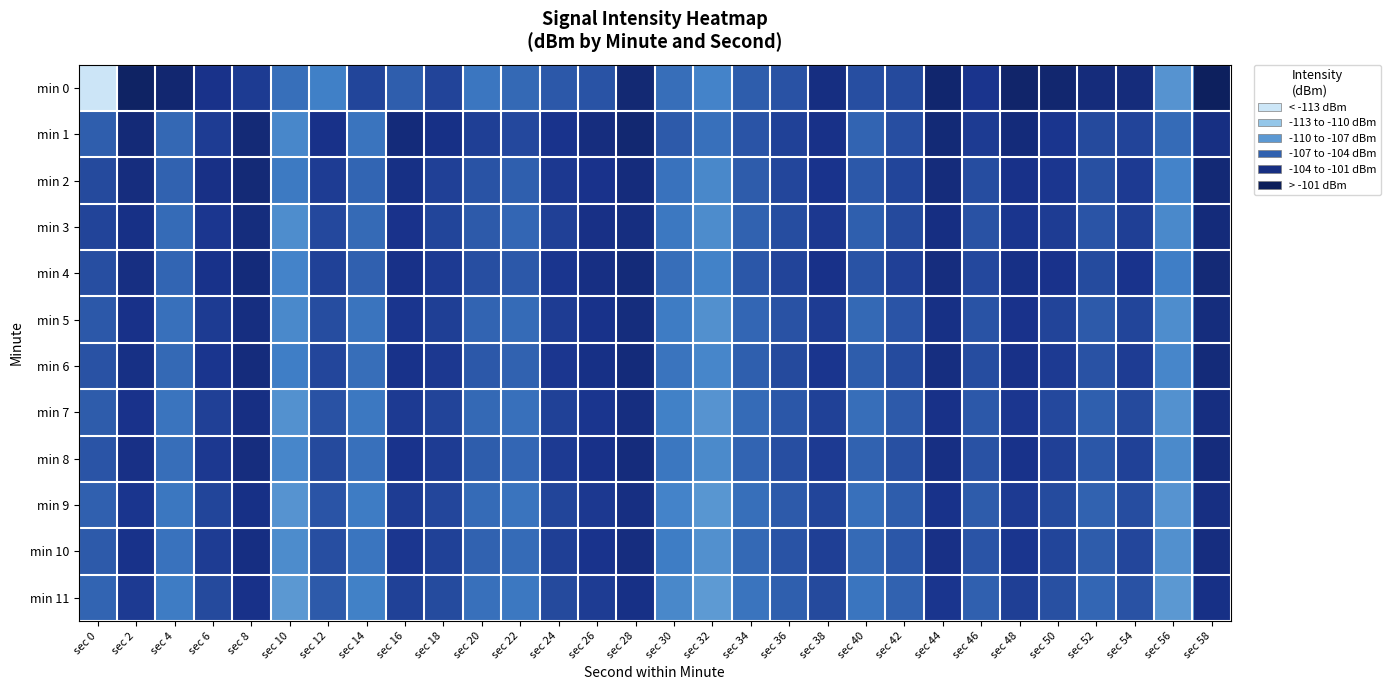

Rank the series by their maximum value, from lowest to highest.

min 11, min 9, min 7, min 10, min 5, min 8, min 3, min 6, min 4, min 2, min 1, min 0